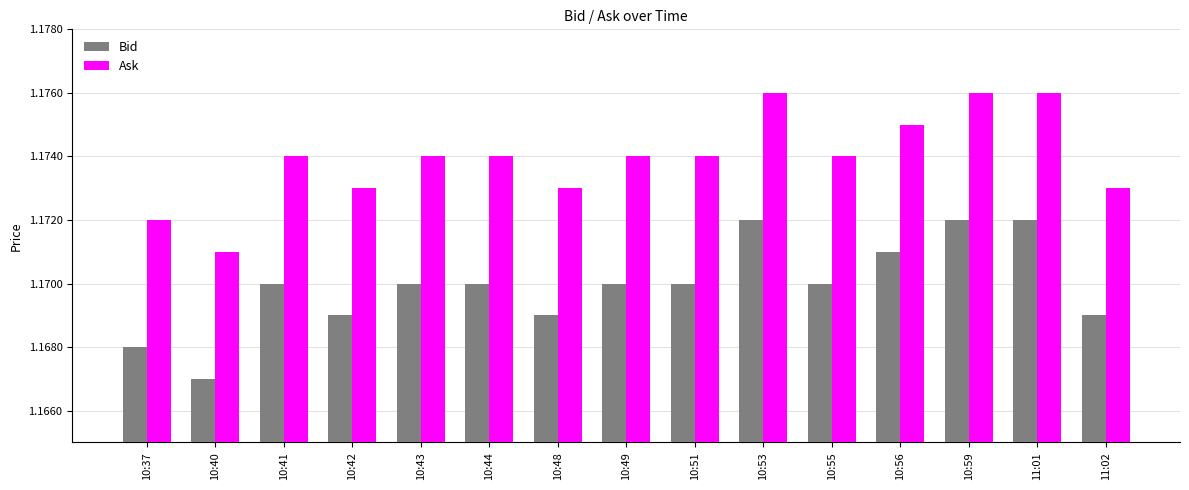

List the series in order of their overall mean, highest first.

Ask, Bid